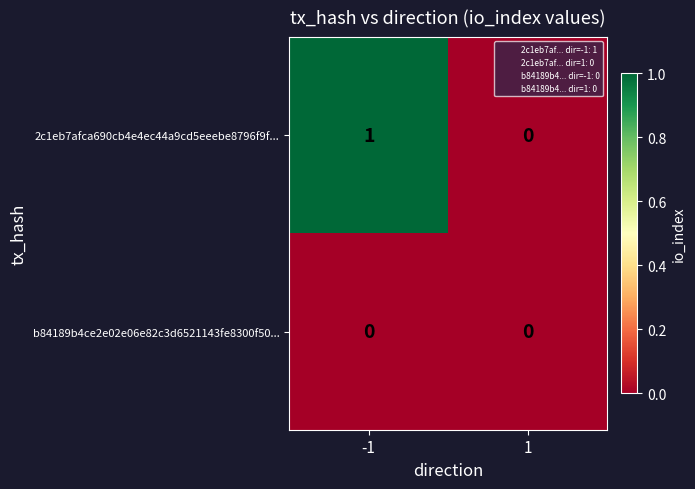

Which series has the largest total across all categories?

2c1eb7afca690cb4e4ec44a9cd5eeebe8796f9f...